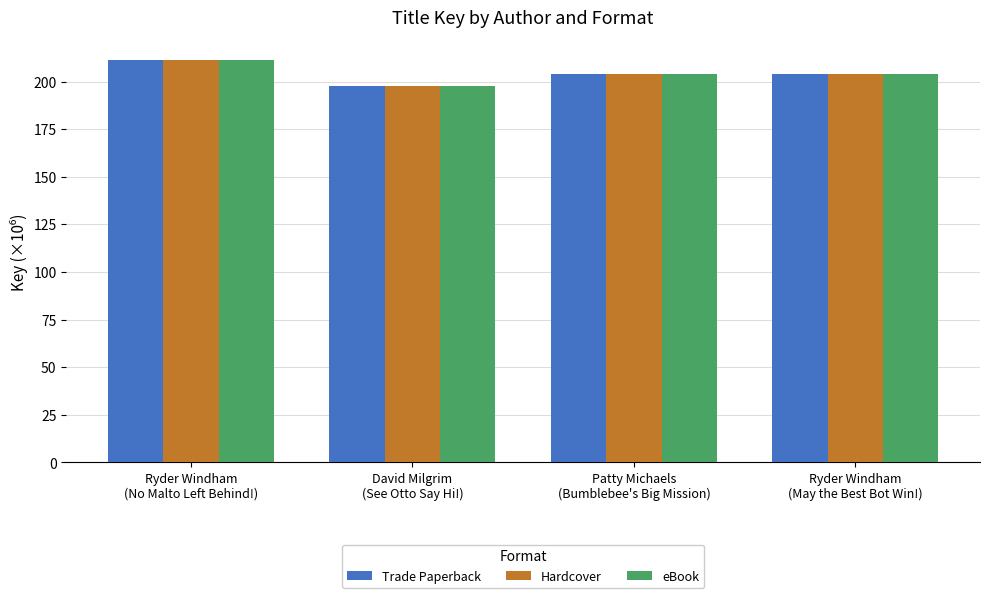

How many data points does each series have?

4